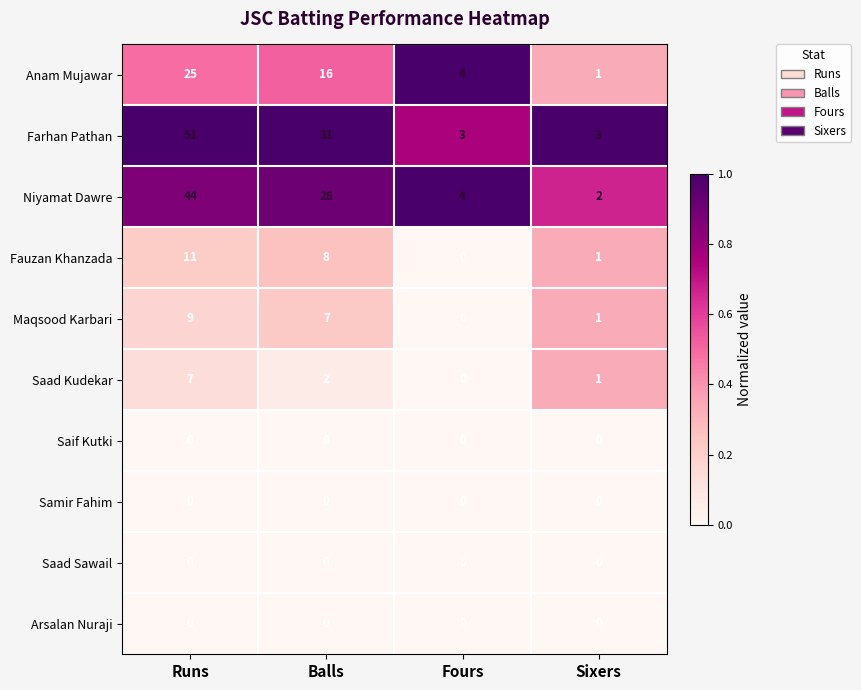

Where is Saad Kudekar nearest to the value 3?

Balls